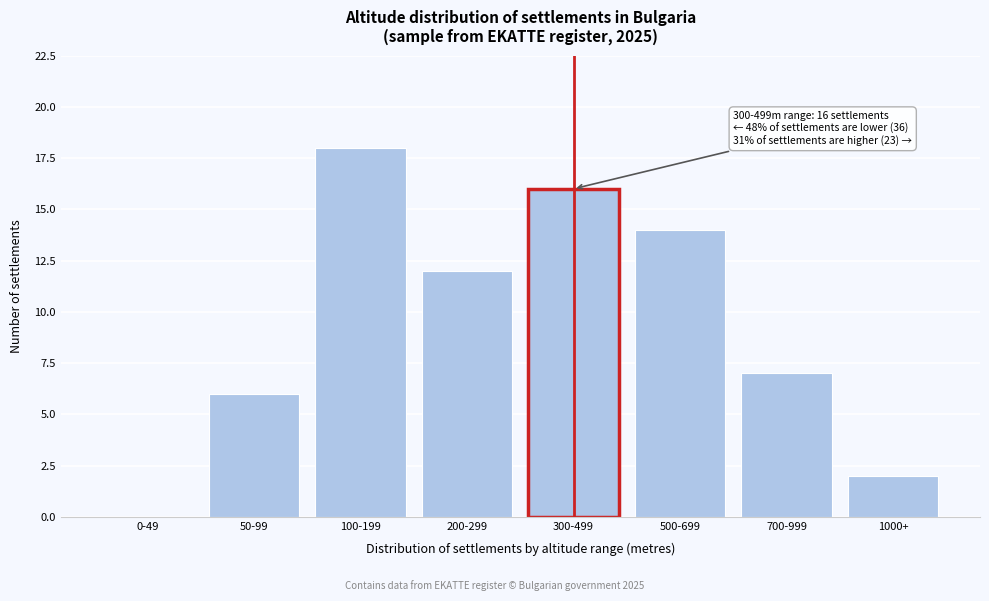

Reading left to right, list all the values displayed in this chart.

0-49=0	50-99=6	100-199=18	200-299=12	300-499=16	500-699=14	700-999=7	1000+=2